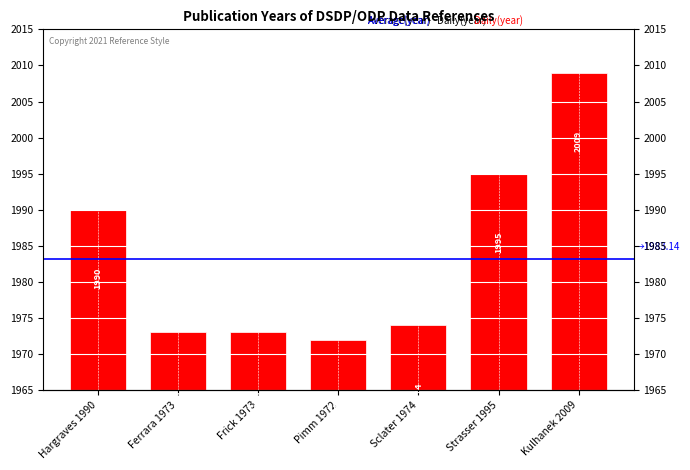

What is the ratio of the value at Kulhanek 2009 to the value at Hargraves 1990?

1.0